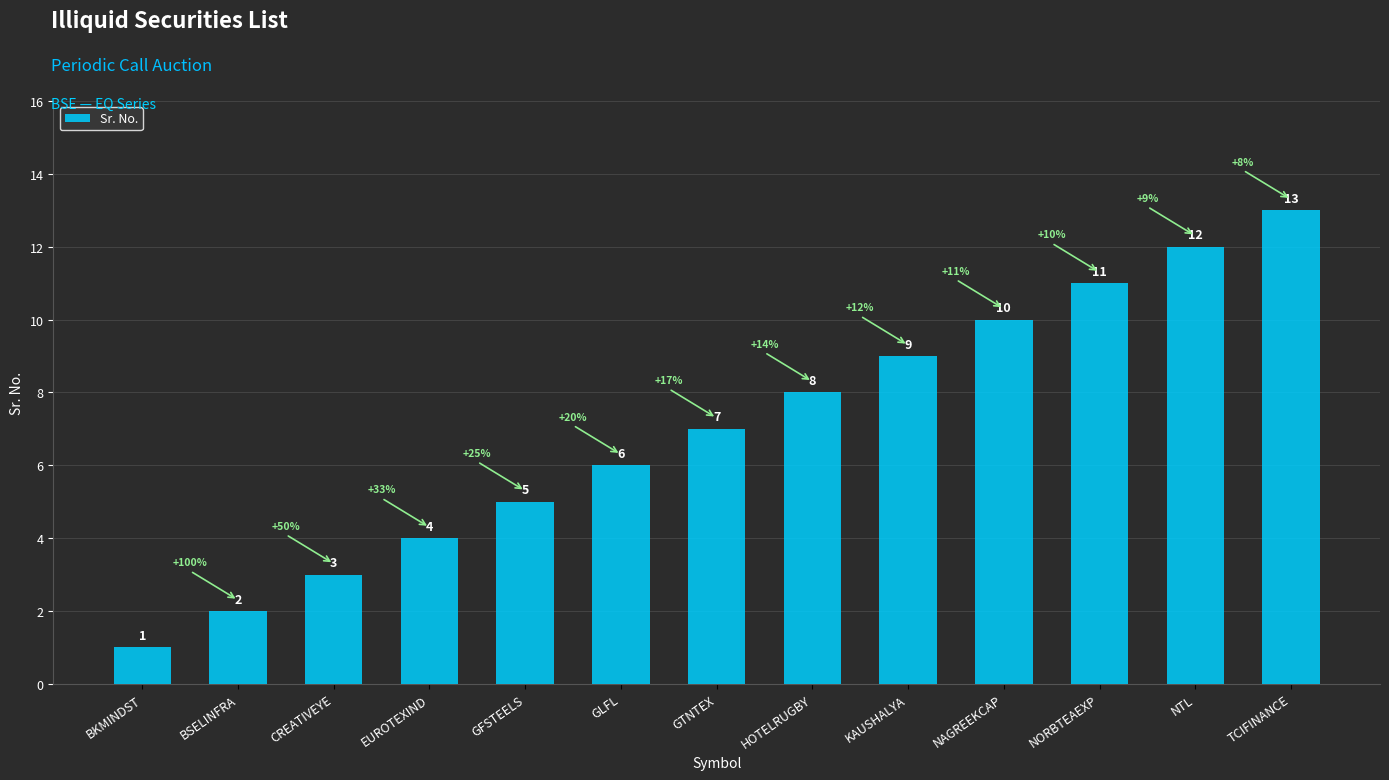

List the labels in order of value, smallest first.

BKMINDST, BSELINFRA, CREATIVEYE, EUROTEXIND, GFSTEELS, GLFL, GTNTEX, HOTELRUGBY, KAUSHALYA, NAGREEKCAP, NORBTEAEXP, NTL, TCIFINANCE